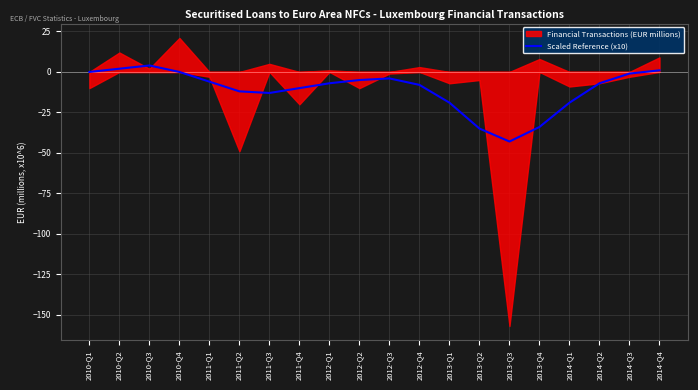

What is the minimum value for Scaled Reference (x10)?

-43